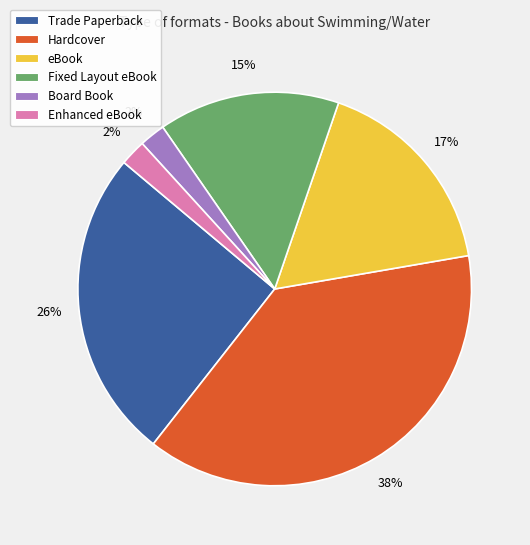

To the nearest percent, what is the average slice percentage?

17%